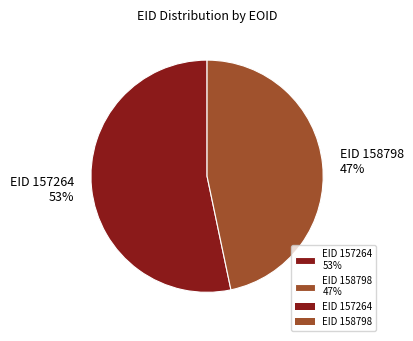

Which category has the smallest portion of the pie?

EID 158798 47%